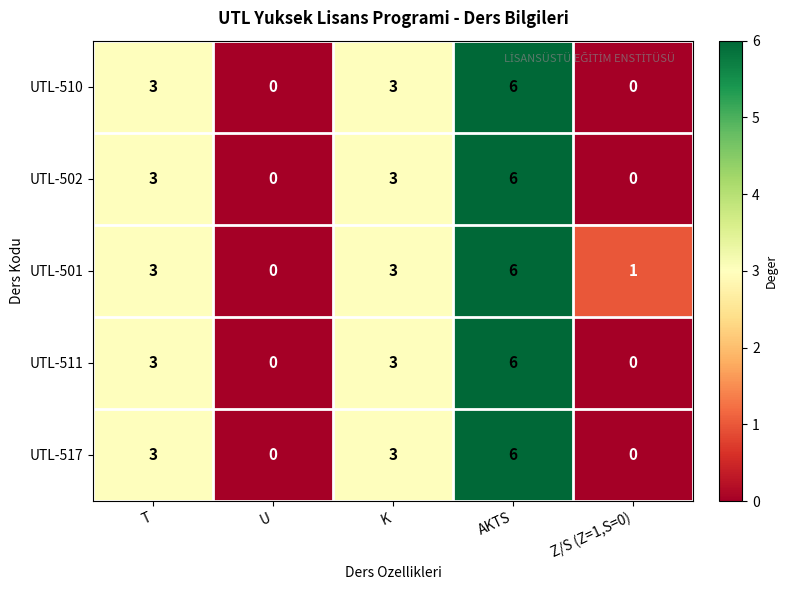

Reading right to left, extract all data points from this chart.

UTL-510: Z/S (Z=1,S=0)=0	AKTS=6	K=3	U=0	T=3
UTL-502: Z/S (Z=1,S=0)=0	AKTS=6	K=3	U=0	T=3
UTL-501: Z/S (Z=1,S=0)=1	AKTS=6	K=3	U=0	T=3
UTL-511: Z/S (Z=1,S=0)=0	AKTS=6	K=3	U=0	T=3
UTL-517: Z/S (Z=1,S=0)=0	AKTS=6	K=3	U=0	T=3